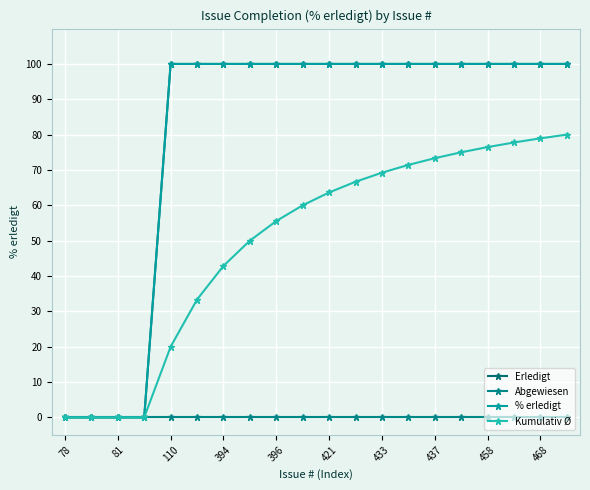

Does the chart have visible grid lines?

Yes